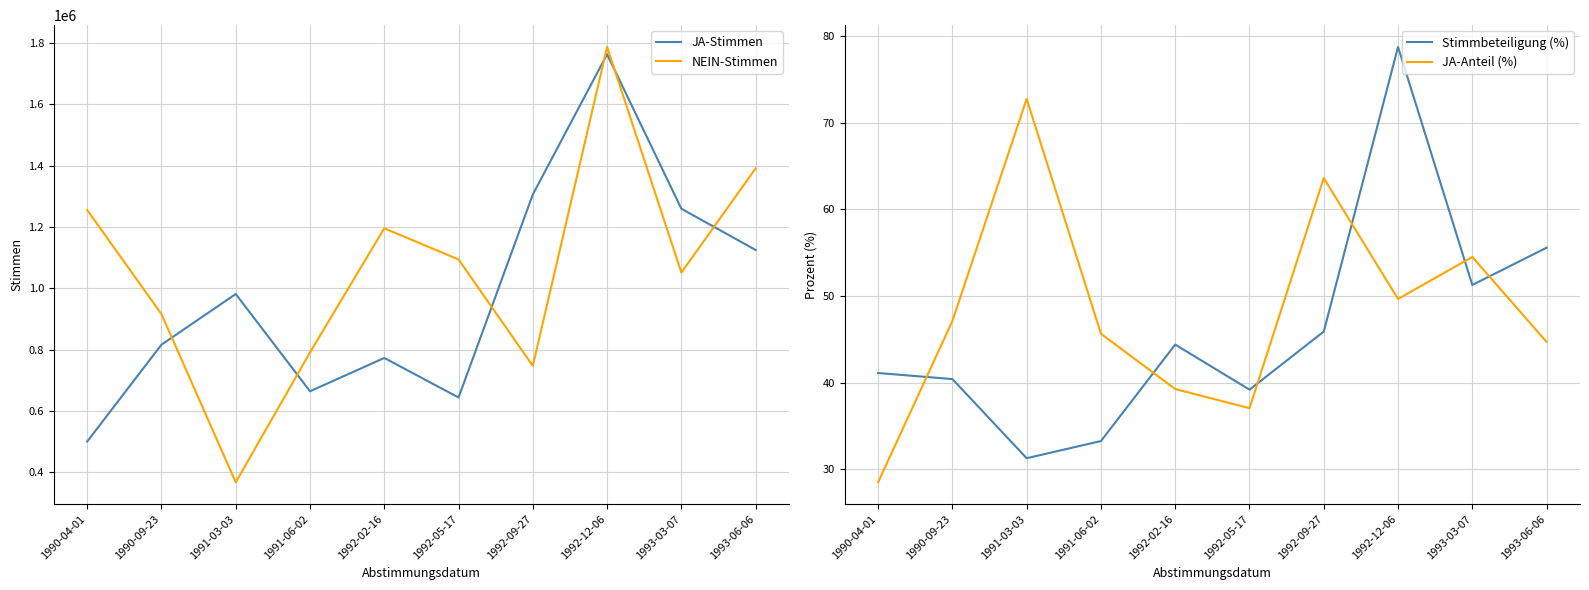

At which category is the sum across all series the highest?

1992-12-06